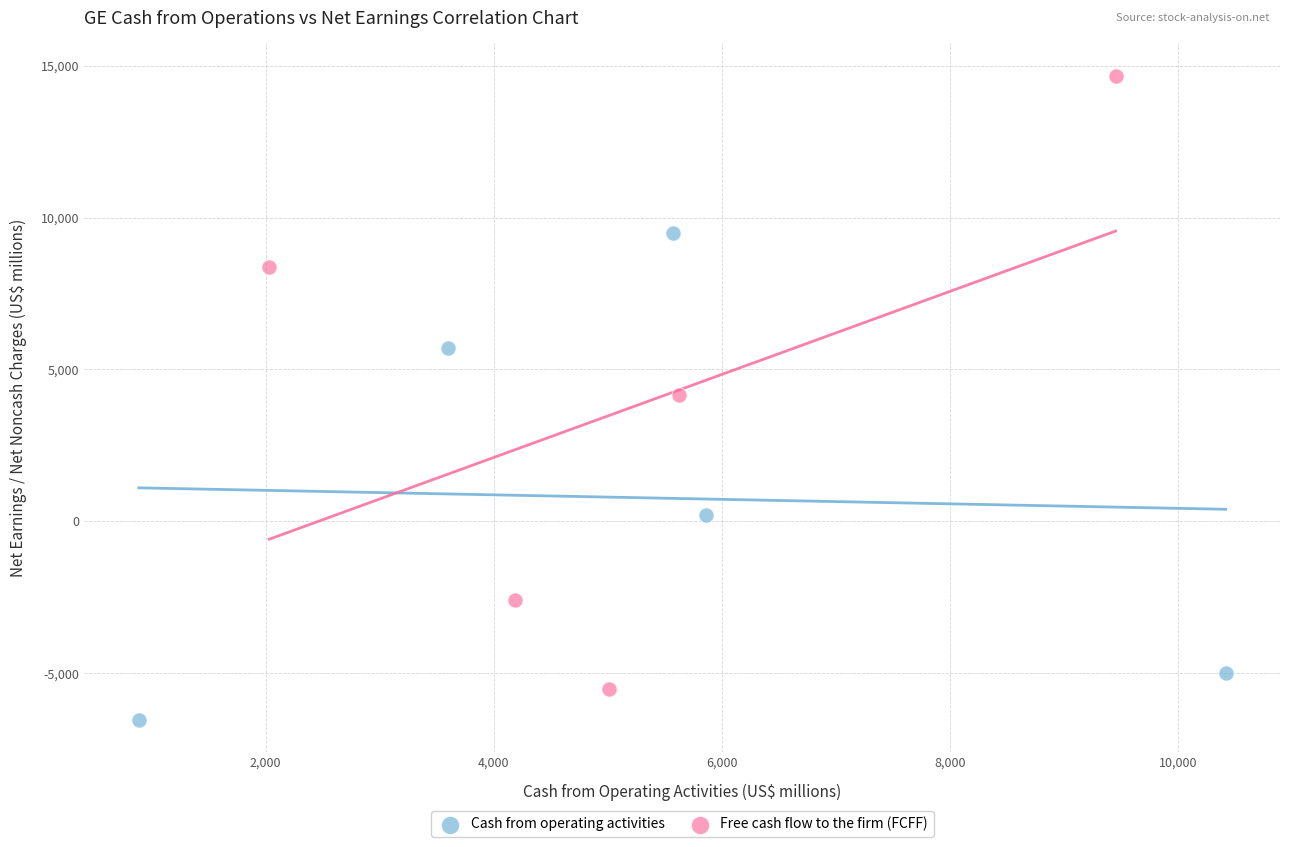

Which series has the largest Y range (max minus min)?

Free cash flow to the firm (FCFF)